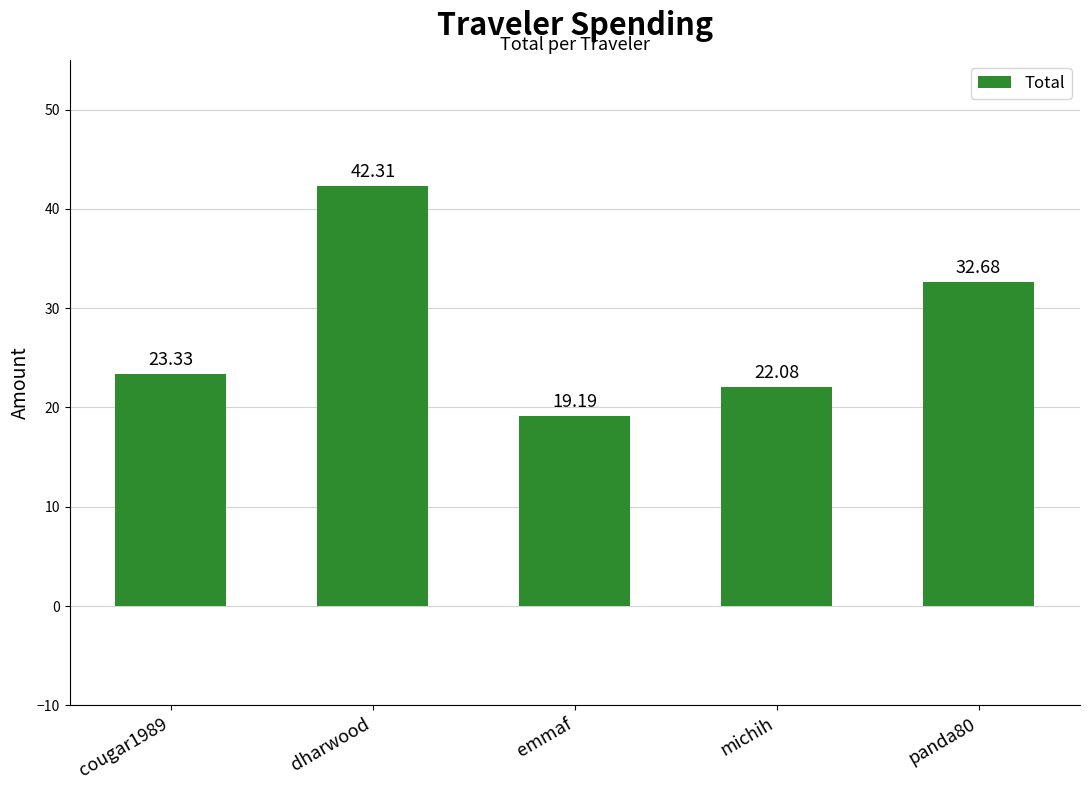

Reading left to right, extract all data points from this chart.

23.3	42.3	19.2	22.1	32.7